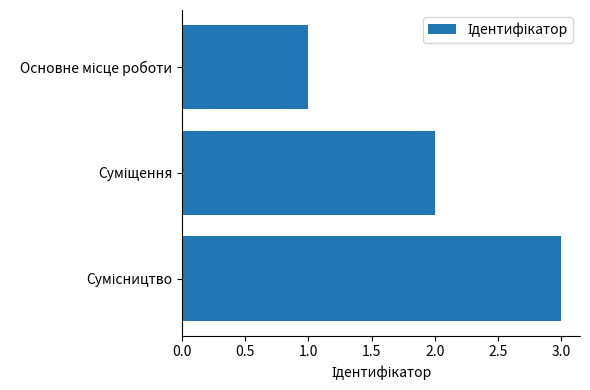

What is the sum of all values?

6